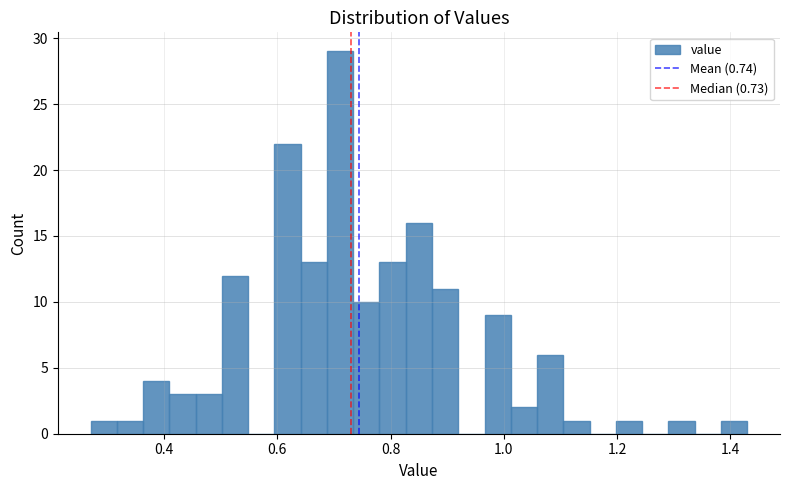

Read against the x-axis, roughly where is the centre of the tallest bar?

0.72